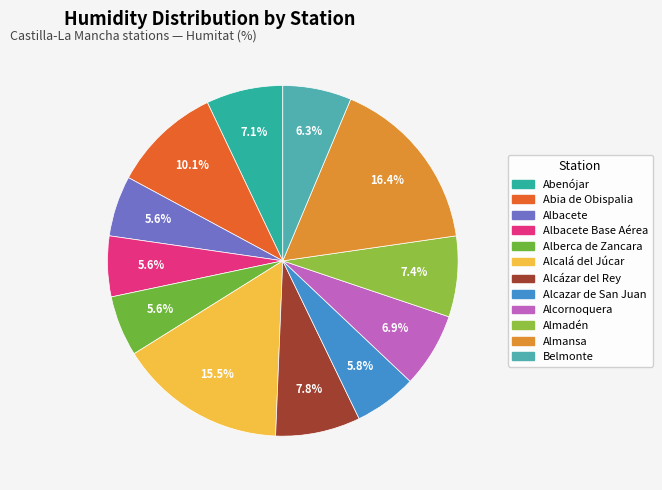

Count the number of slices in the pie.

12